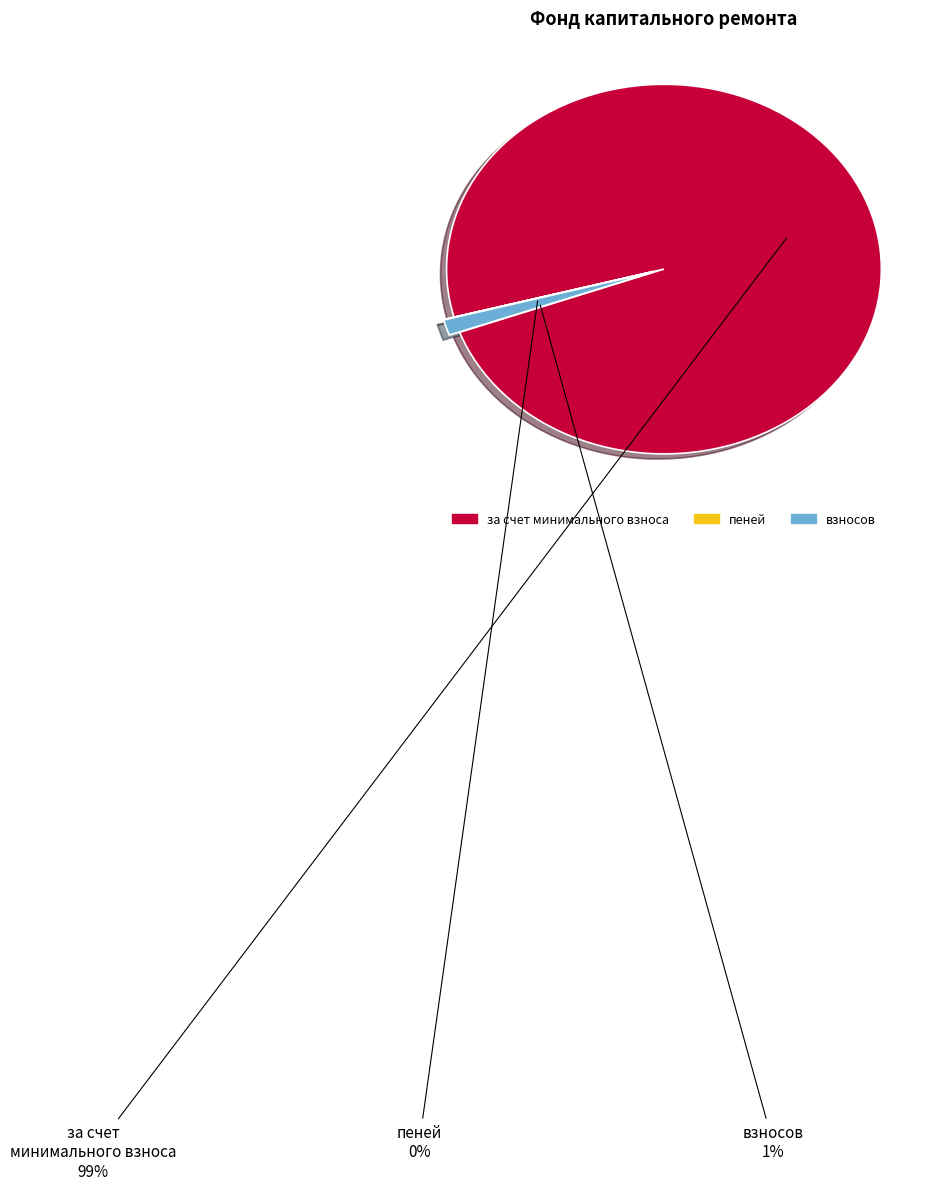

To the nearest percent, what portion does за счет минимального взноса represent?

99%